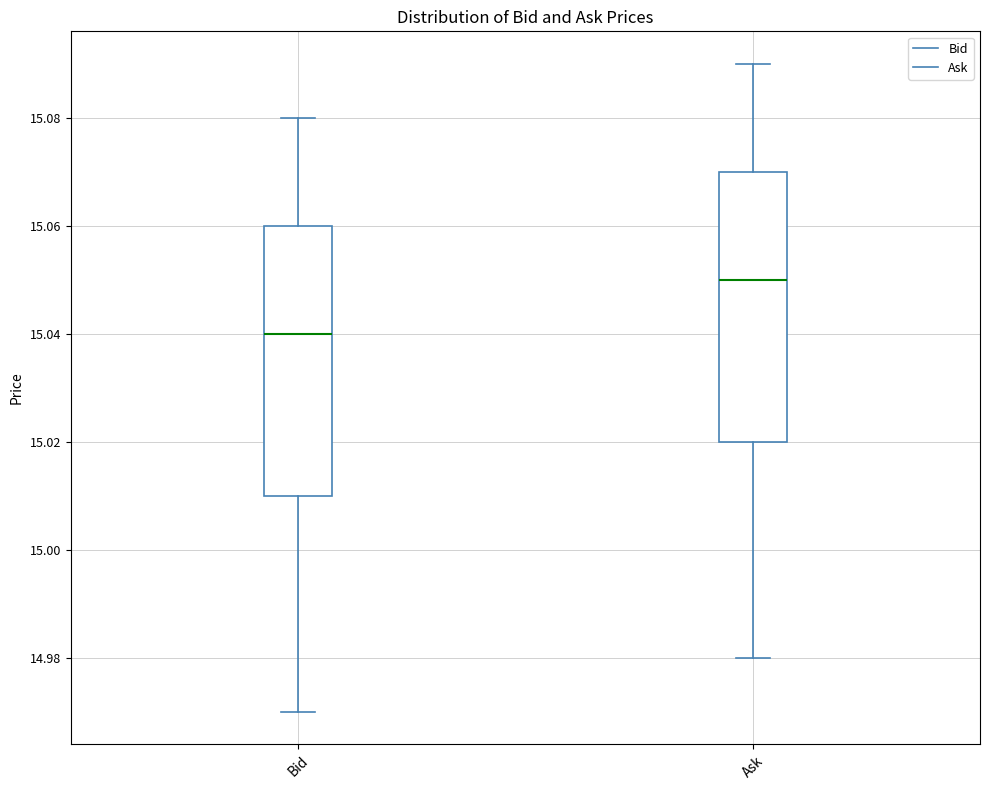

Where is the upper edge of the box for Ask on the y-axis? The values are not printed on the chart, so give them approximately, as read against the axis.

15.07